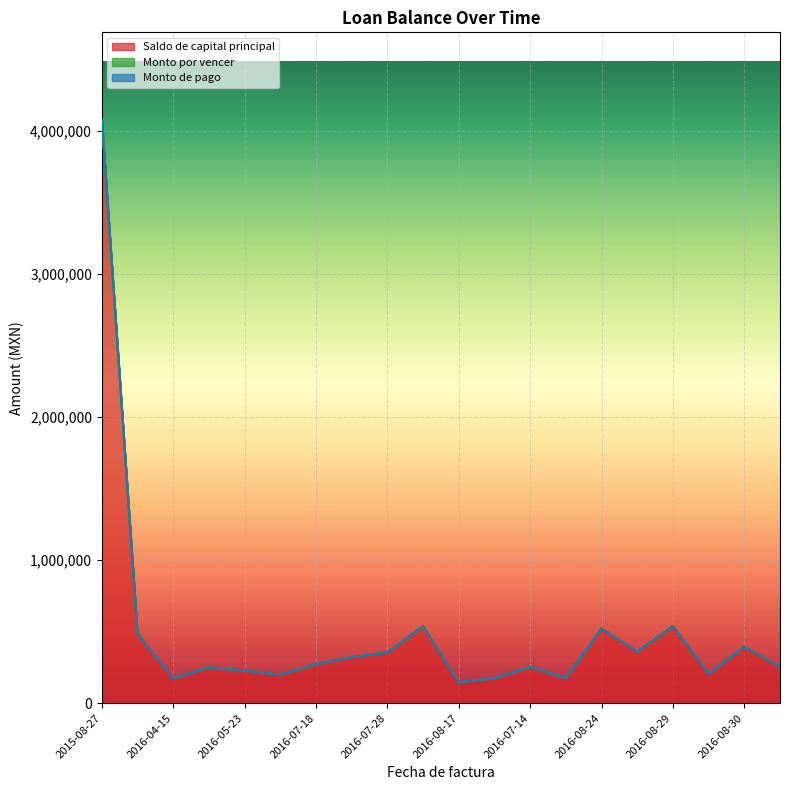

True or false: Monto de pago and Saldo de capital principal intersect in this chart.

False